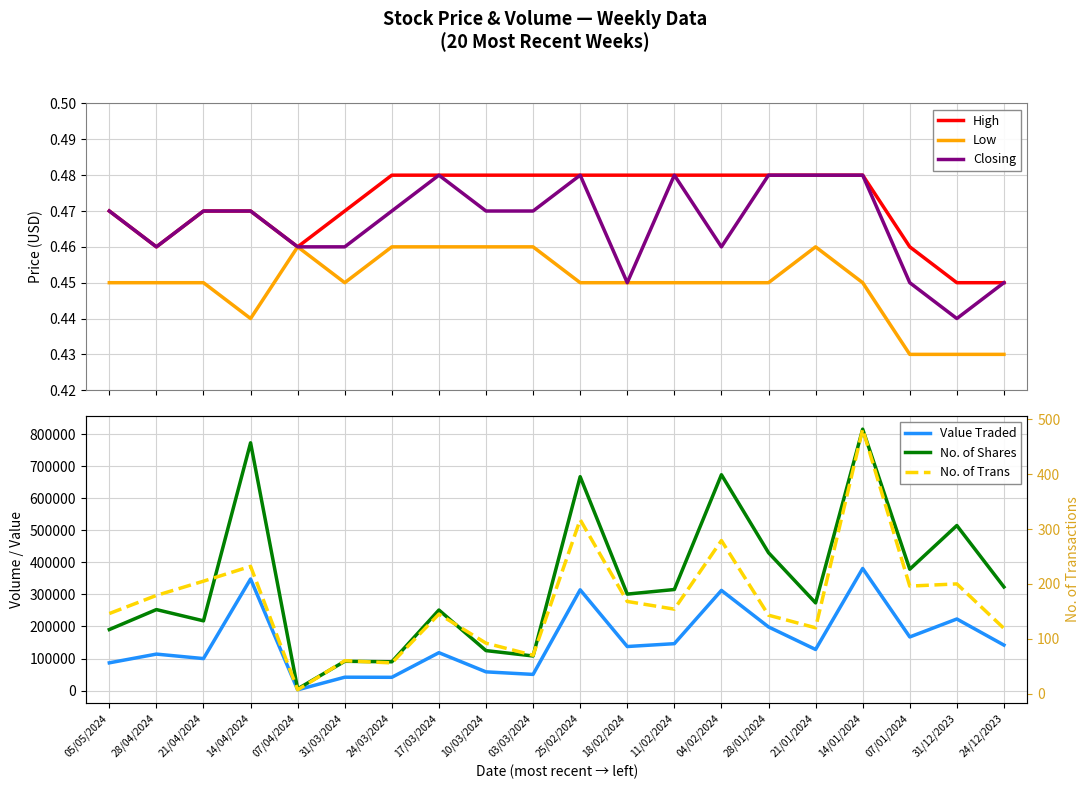

What is the approximate value of Closing at 28/01/2024?

0.5